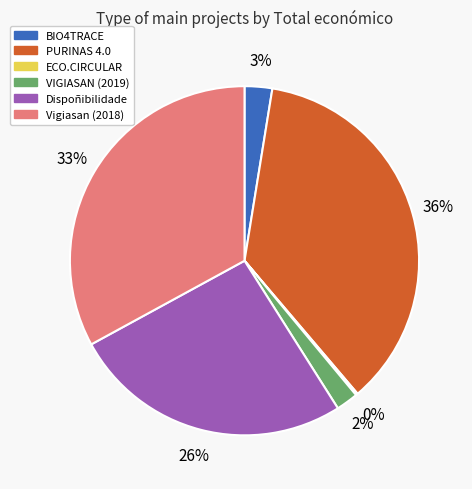

To the nearest percent, what is the average slice percentage?

17%